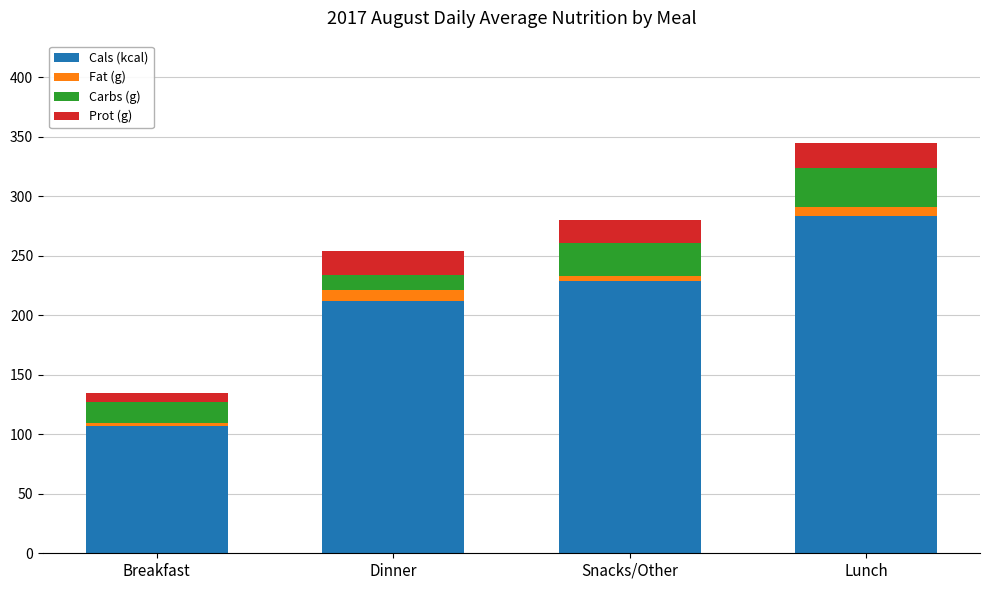

What is the highest value of the Cals (kcal) series?

283.0